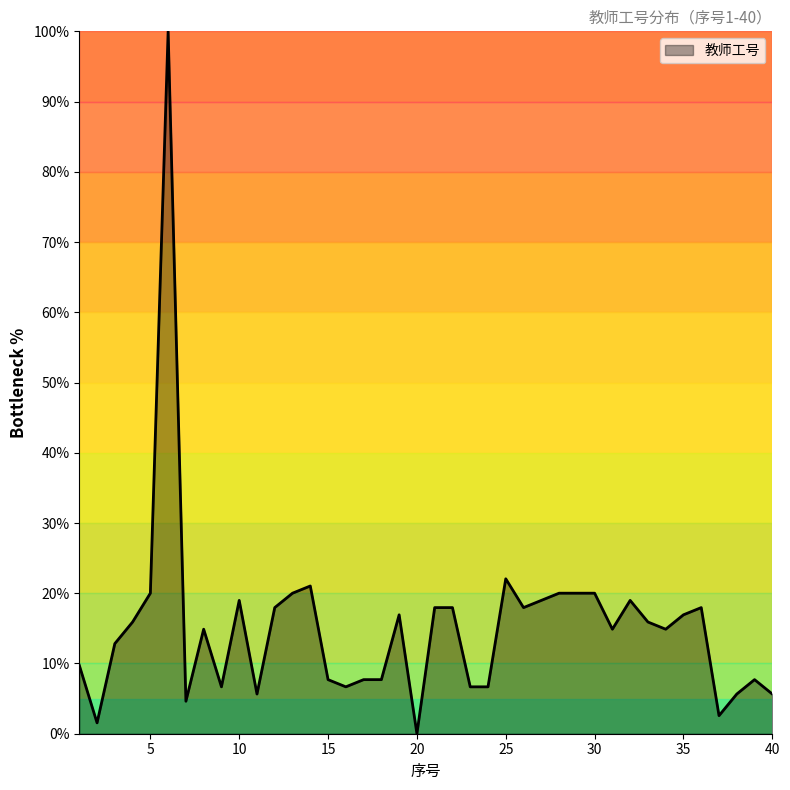

What is the maximum value shown in the chart?

100.0